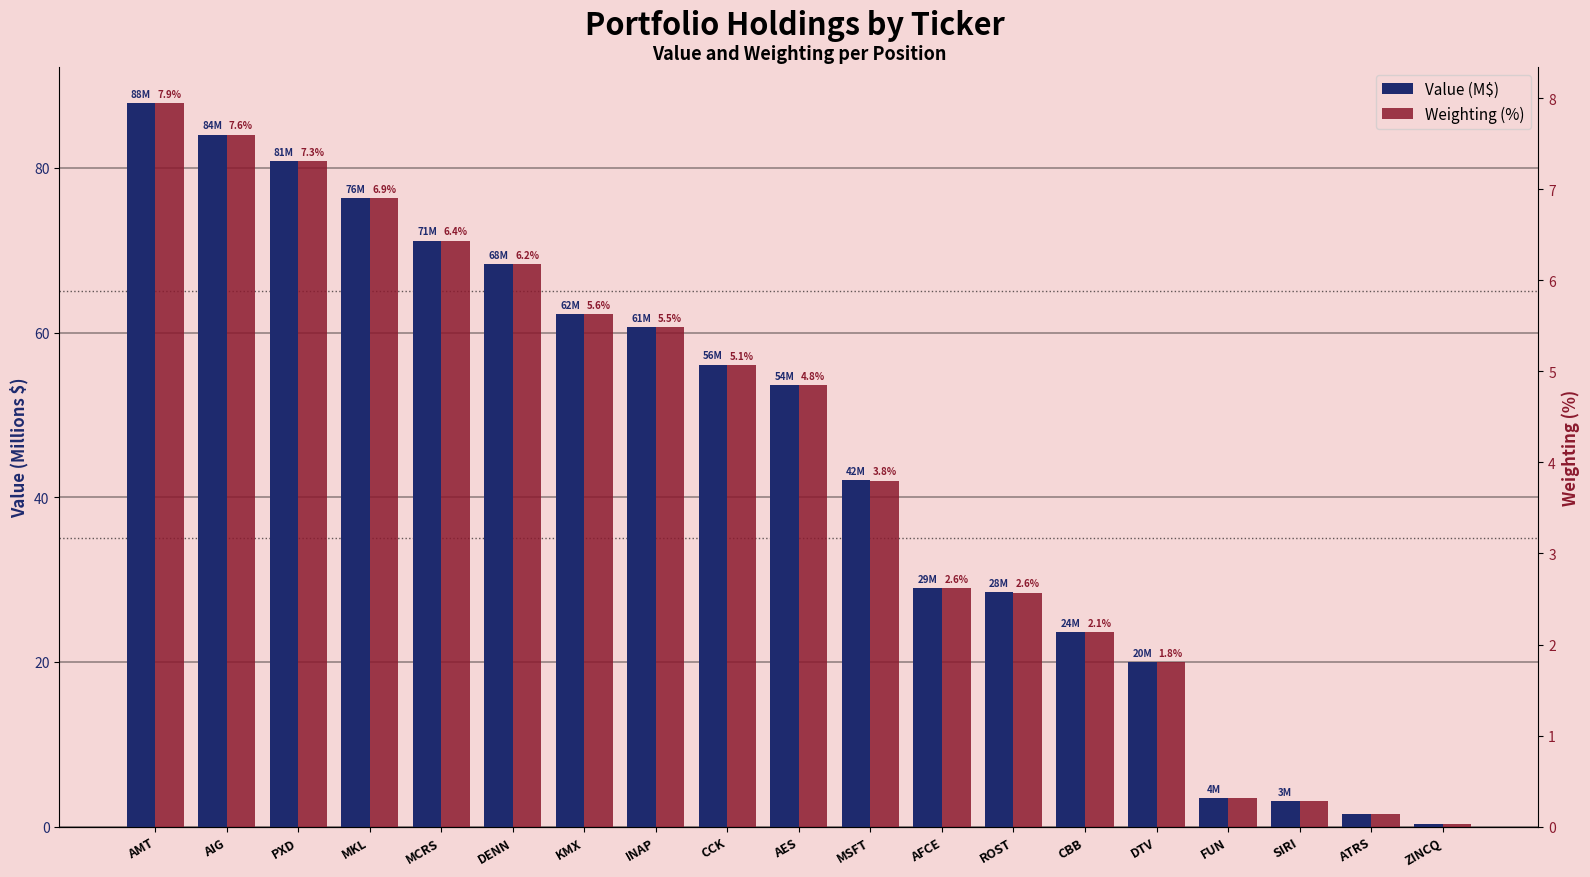

At which label does Value (M$) first exceed 53?

AMT